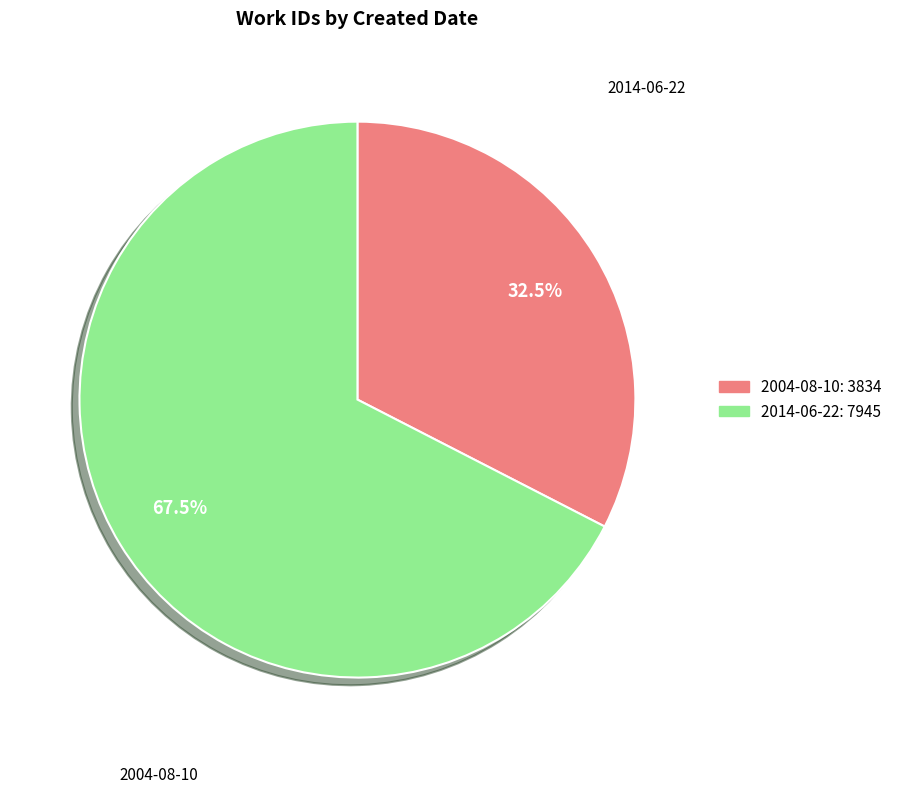

What is the ratio of the value at 2014-06-22 to the value at 2004-08-10?

2.1